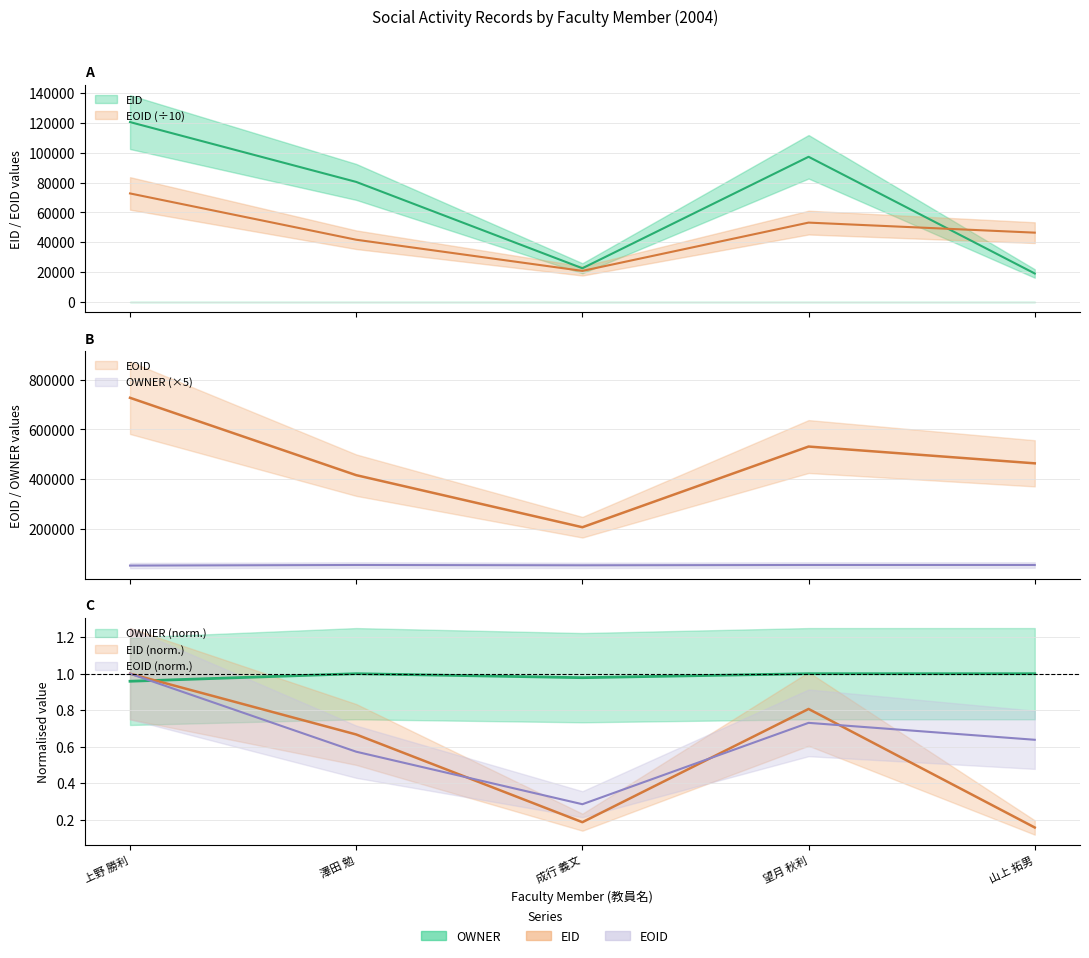

True or false: EID and OWNER cross at least once.

False